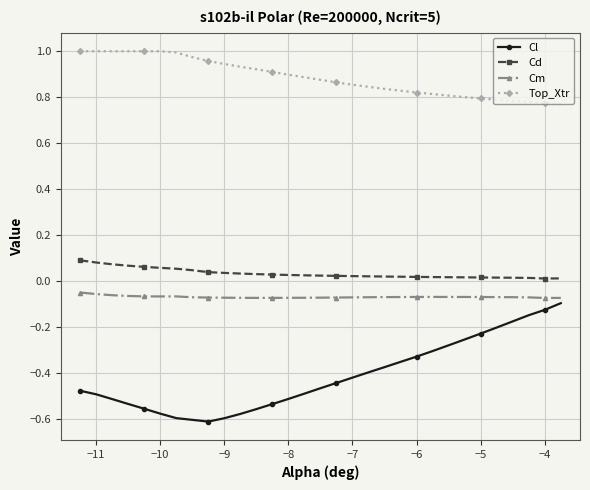

Which series has the widest spread of values?

Cl